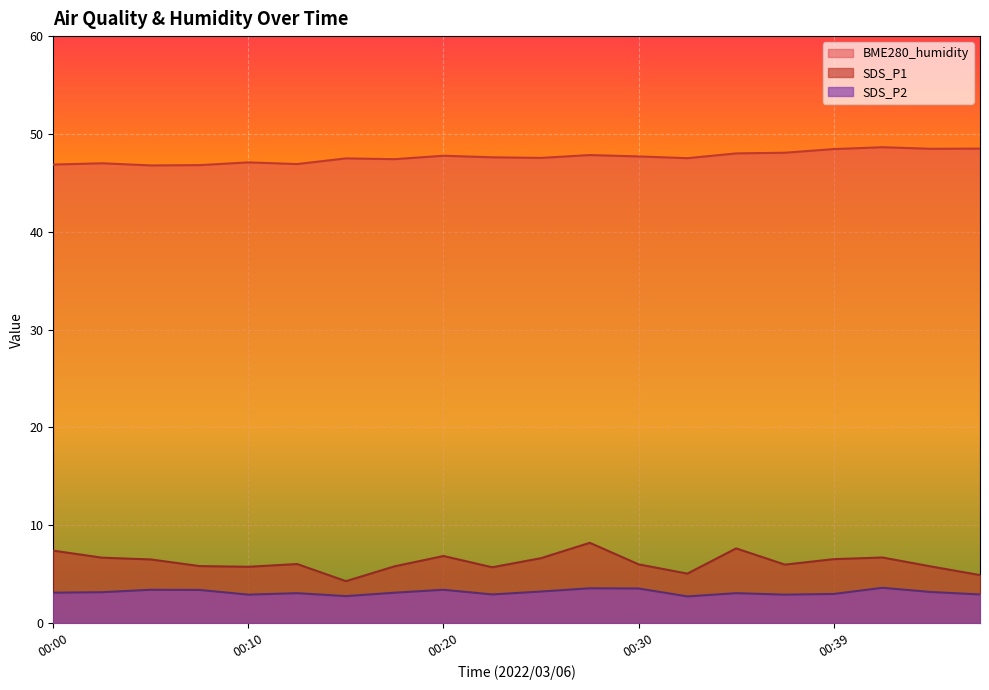

What is the sum of the BME280_humidity values at 00:42 and 00:17?

96.1